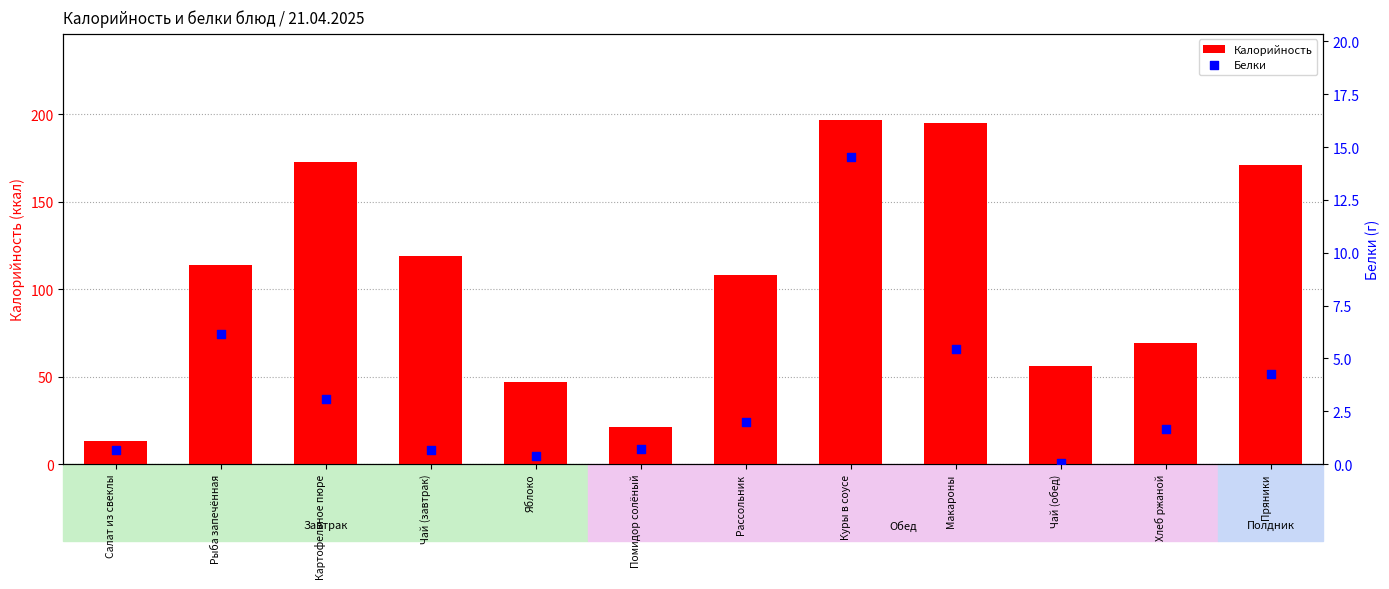

Which series has the largest Y range (max minus min)?

Калорийность